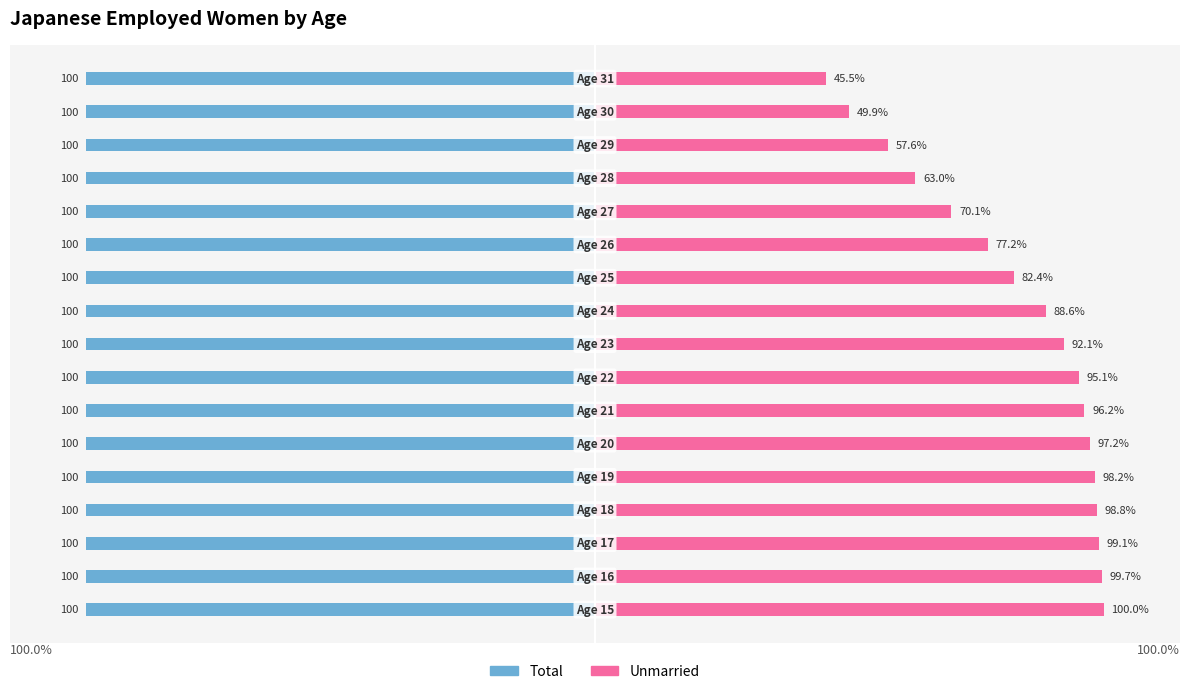

List the labels in order of Unmarried value, largest first.

0, 1, 2, 3, 4, 5, 6, 7, 8, 9, 10, 11, 12, 13, 14, 15, 16